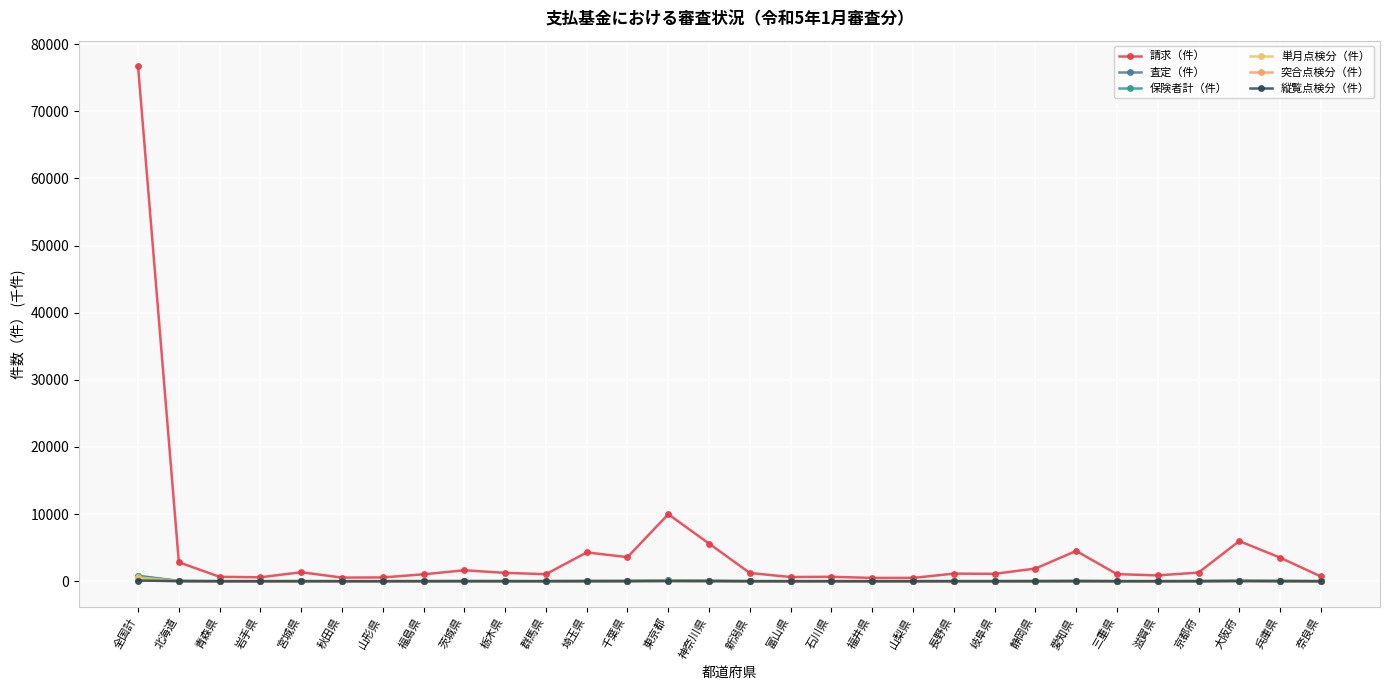

How many values in the 査定（件） series are below 9?

13